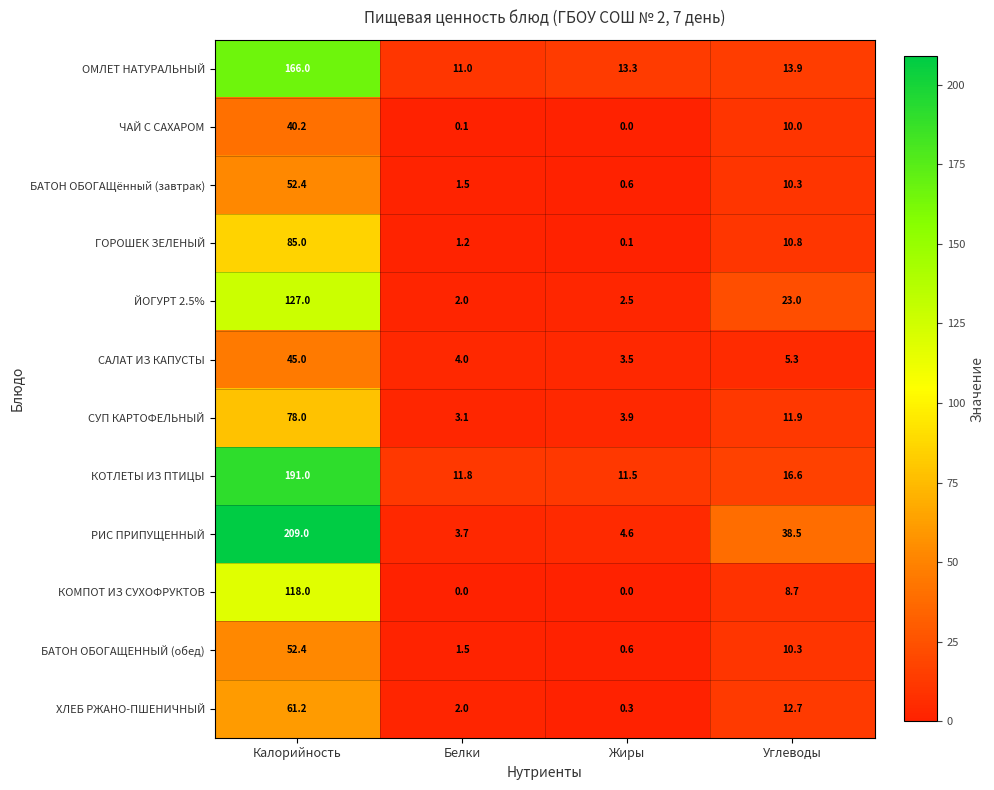

Is it true that КОТЛЕТЫ ИЗ ПТИЦЫ equals 4.7 at Жиры?

False